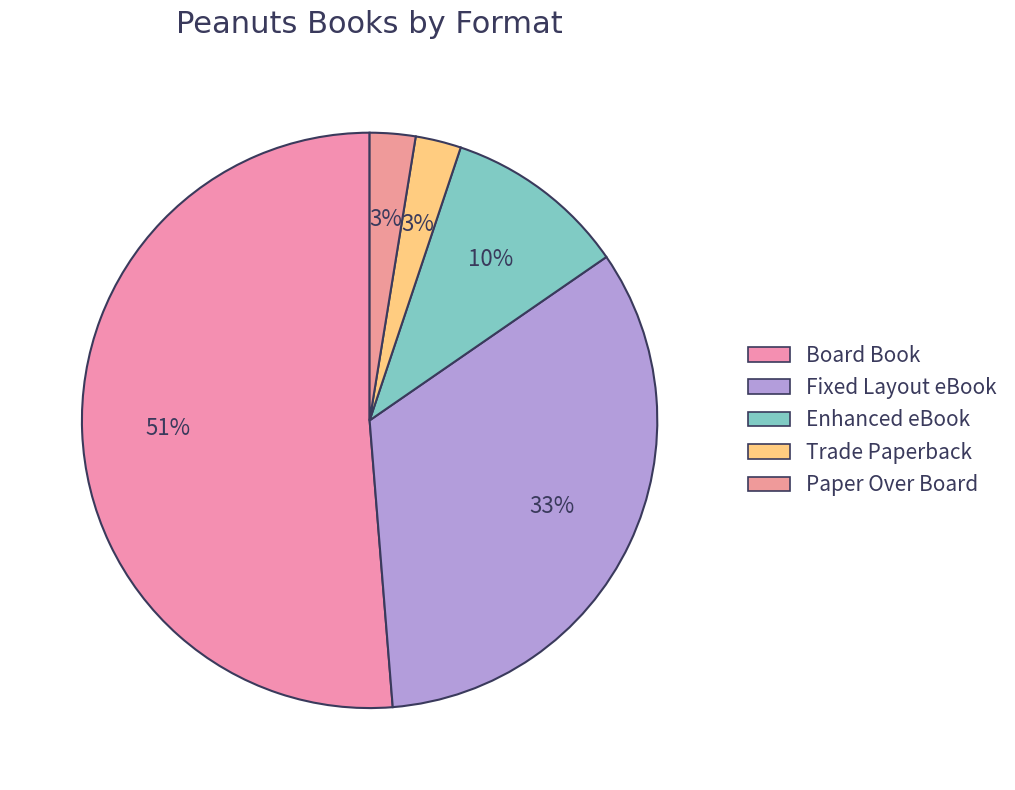

Is there any slice that represents more than half of the pie?

Yes